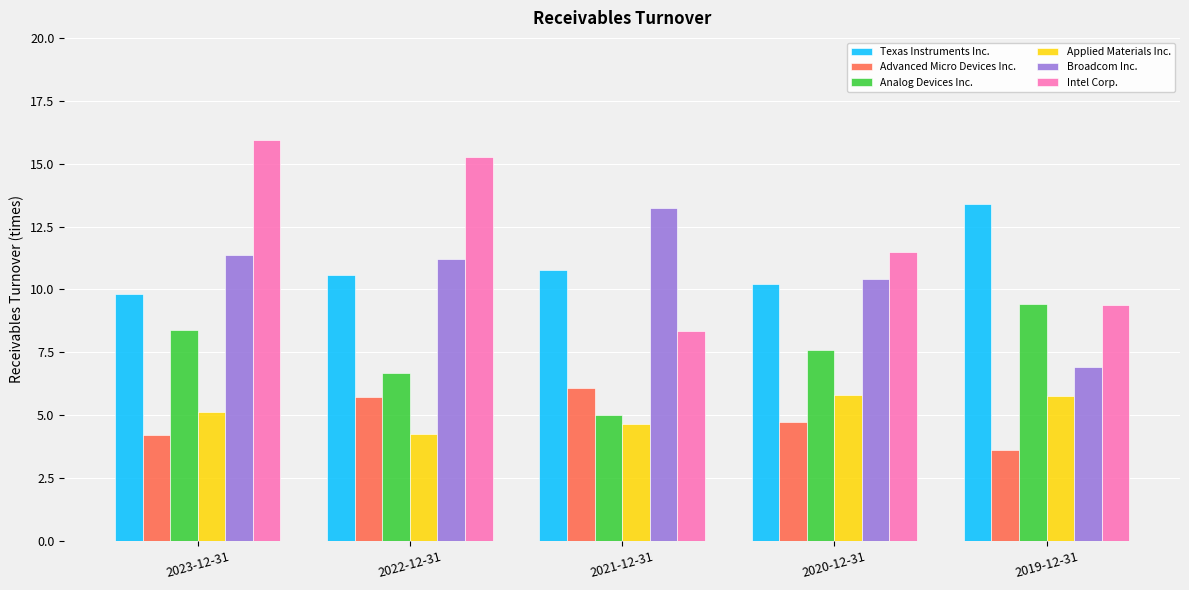

What are all the series names shown in the legend?

Texas Instruments Inc., Advanced Micro Devices Inc., Analog Devices Inc., Applied Materials Inc., Broadcom Inc., Intel Corp.